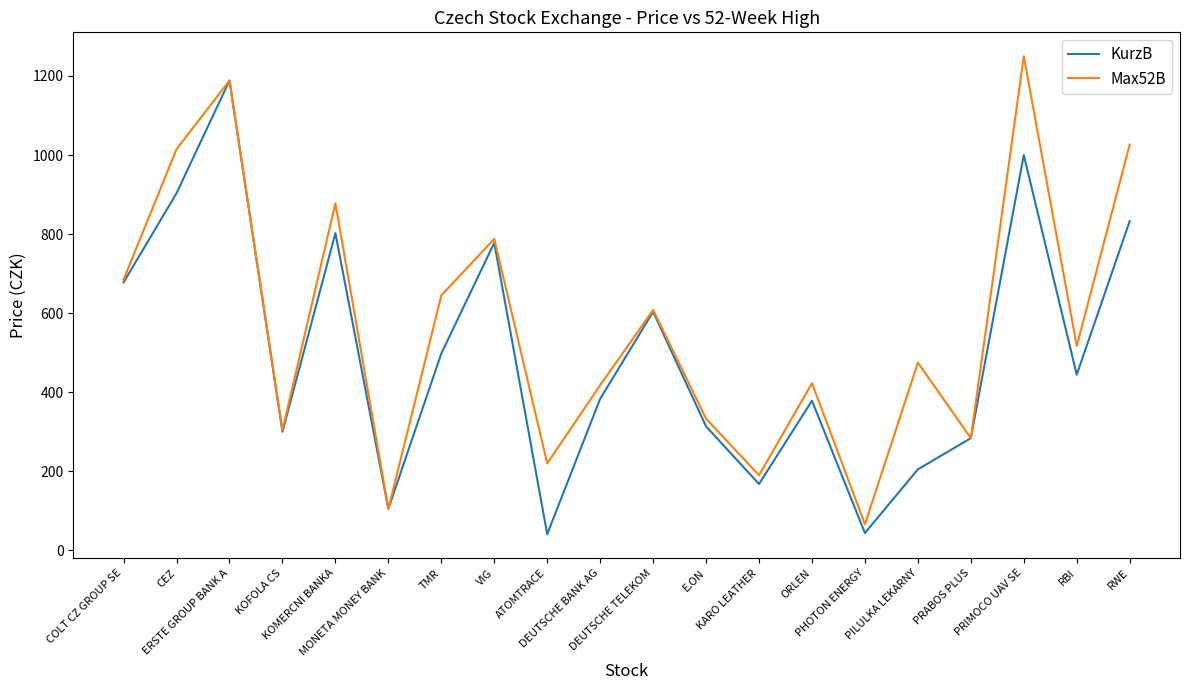

The value of Max52B at TMR is 645.0. True or false?

True